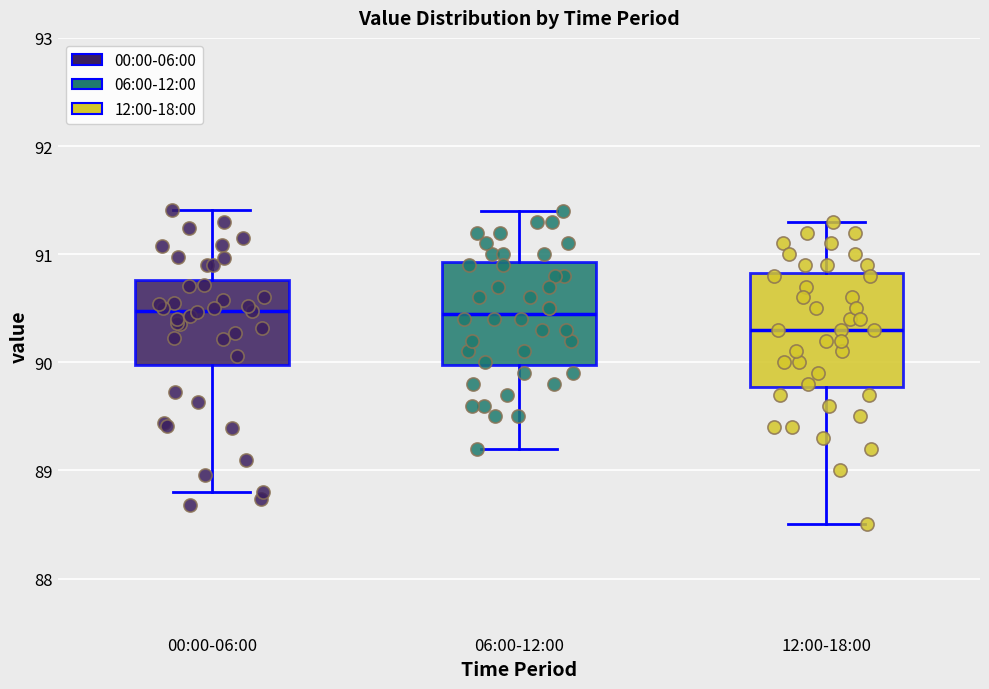

Reading left to right, read every box against the y-axis: the position of its median line, the range the box covers, and the ends of its whiskers. The values are not printed on the chart, so give them approximately, as read against the axis.

00:00-06:00: median 90.5, box 90.0 to 90.8, whiskers 88.8 to 91.4
06:00-12:00: median 90.5, box 90.0 to 90.9, whiskers 89.2 to 91.4
12:00-18:00: median 90.3, box 89.8 to 90.8, whiskers 88.5 to 91.3